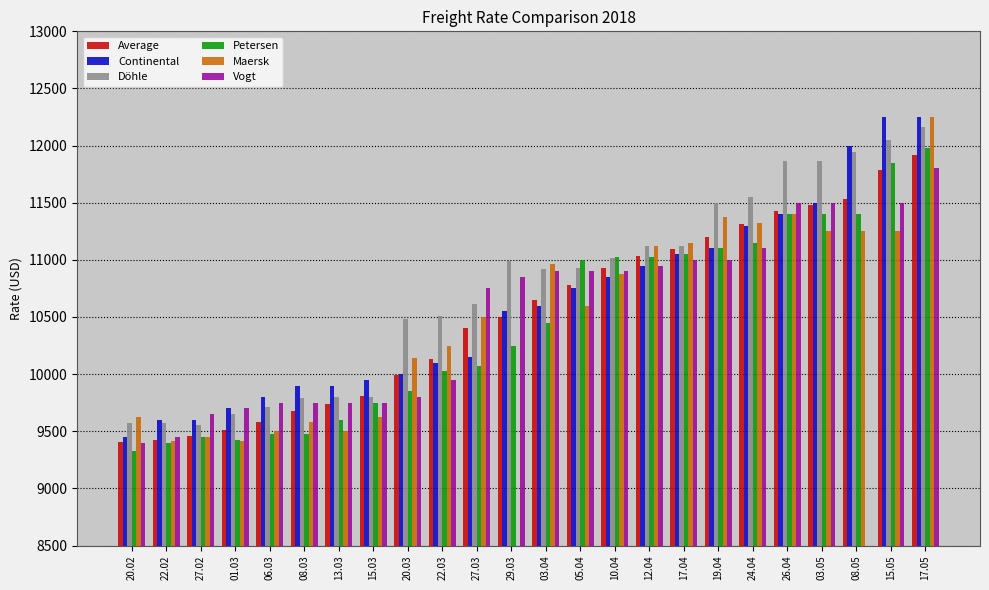

The value of Vogt at 27.03 is 10750.0. True or false?

True